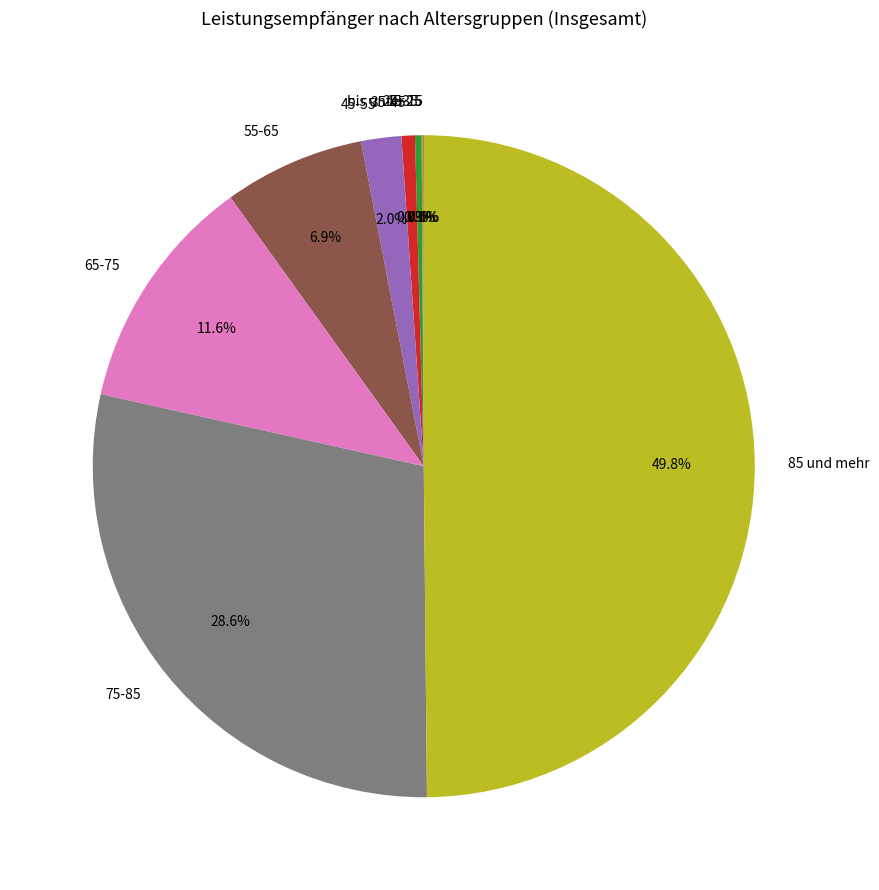

What is the largest slice in the pie chart?

85 und mehr